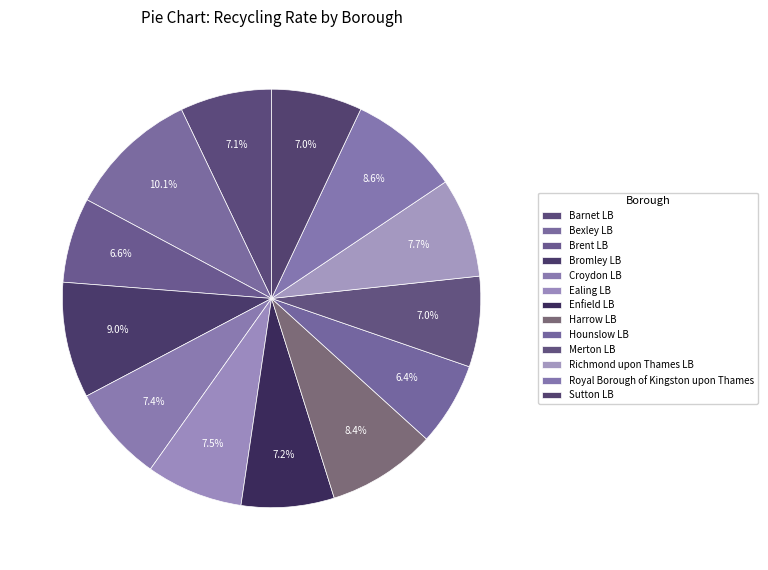

How many segments does this pie chart have?

13